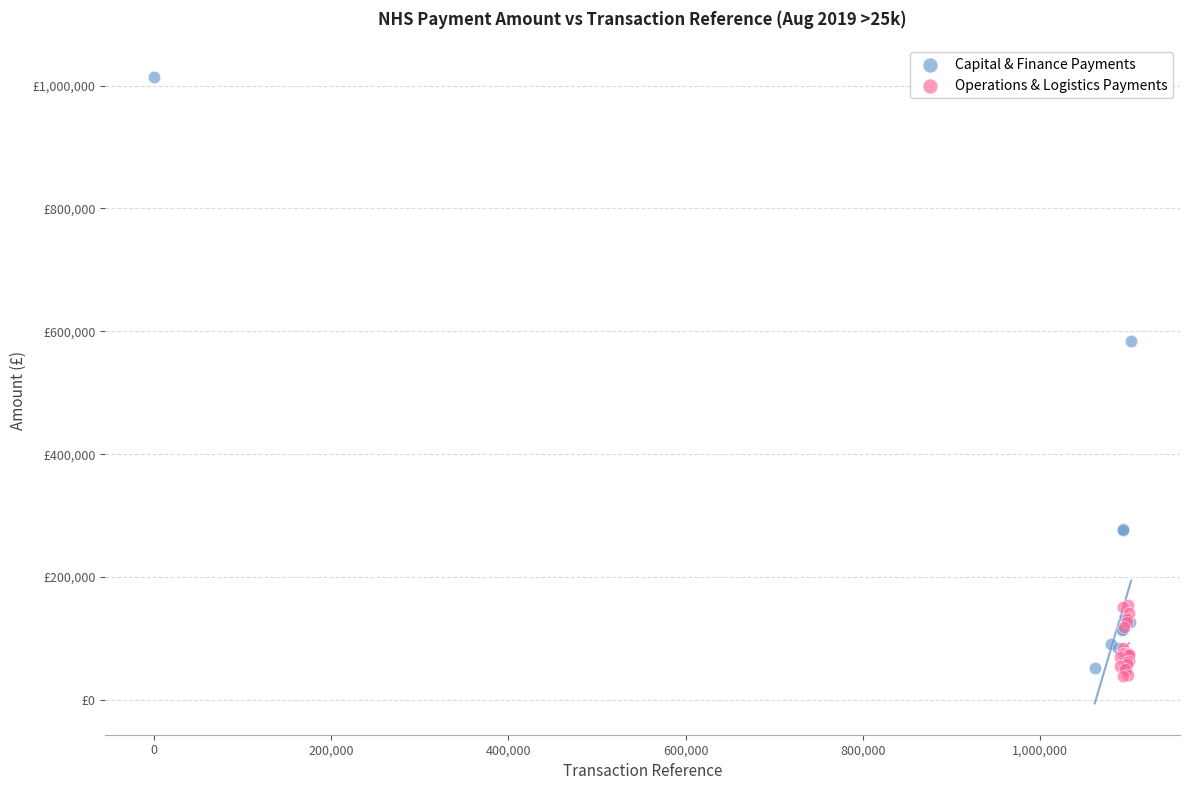

What are all the series names shown in the legend?

Capital & Finance Payments, Operations & Logistics Payments